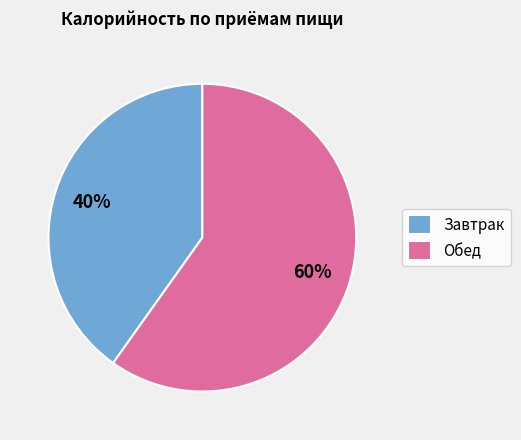

Is there a majority slice in this chart?

Yes